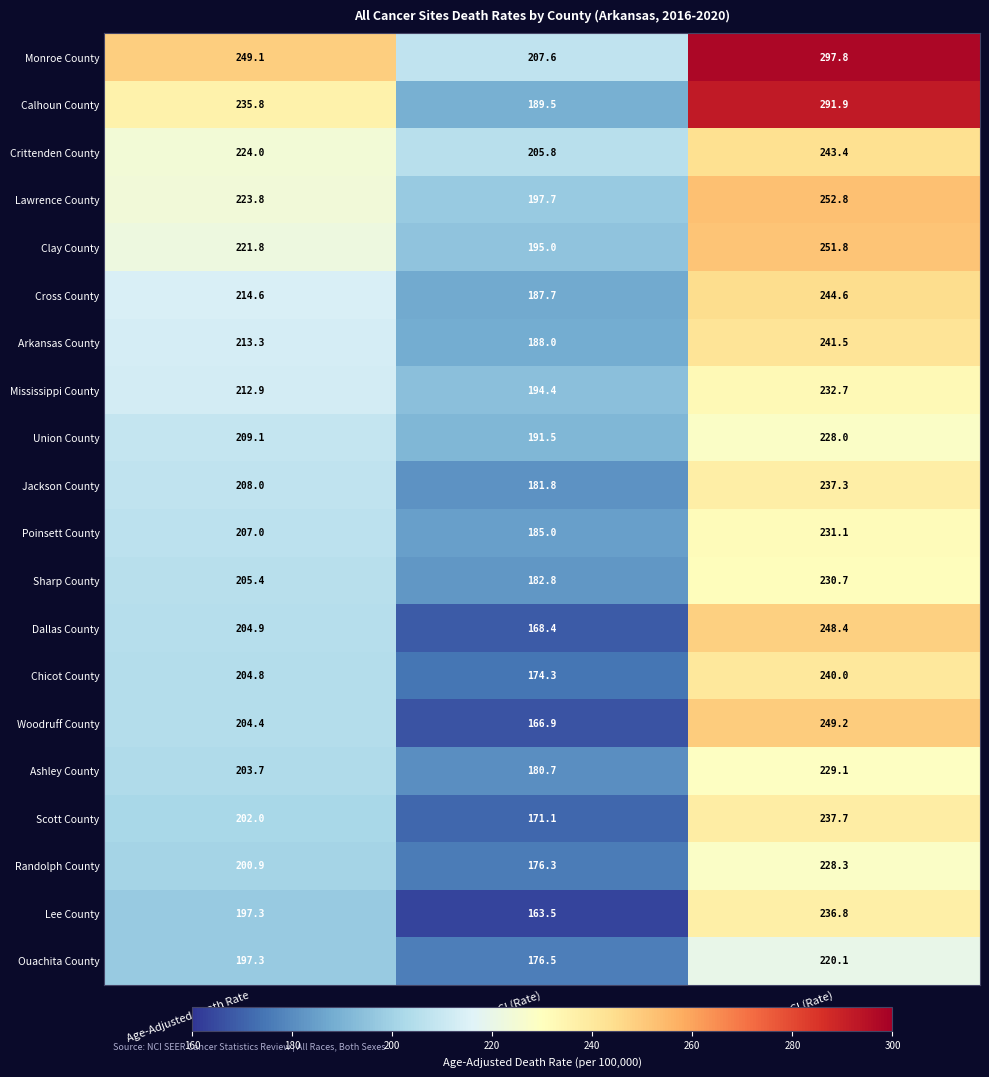

What is the greatest value displayed?

297.8